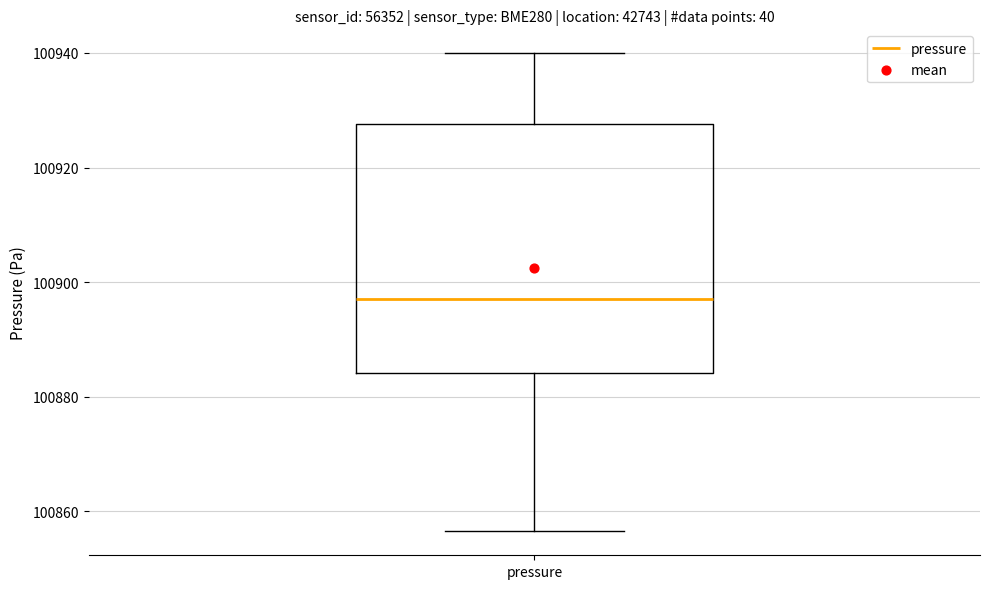

Read this box plot against the y-axis: the position of the median line, the range covered by the box, and the ends of both whiskers. The values are not printed on the chart, so give them approximately, as read against the axis.

median 100898, box 100884 to 100928, whiskers 100856 to 100940